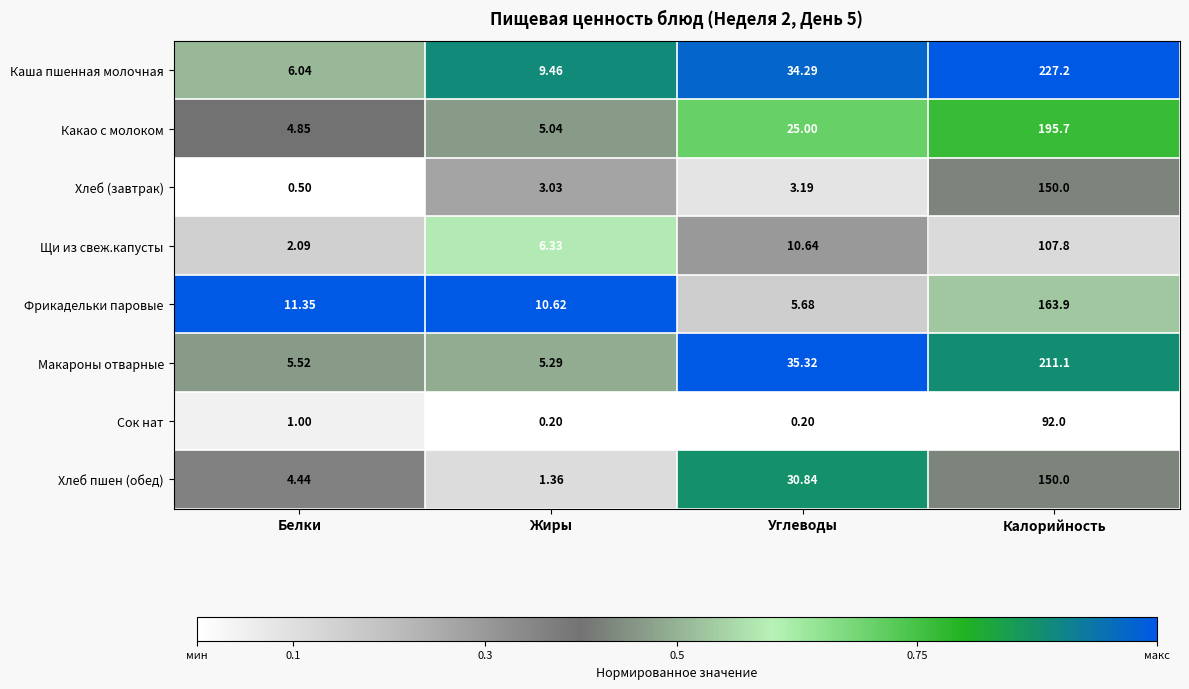

Which series has the largest range (max minus min)?

Каша пшенная молочная